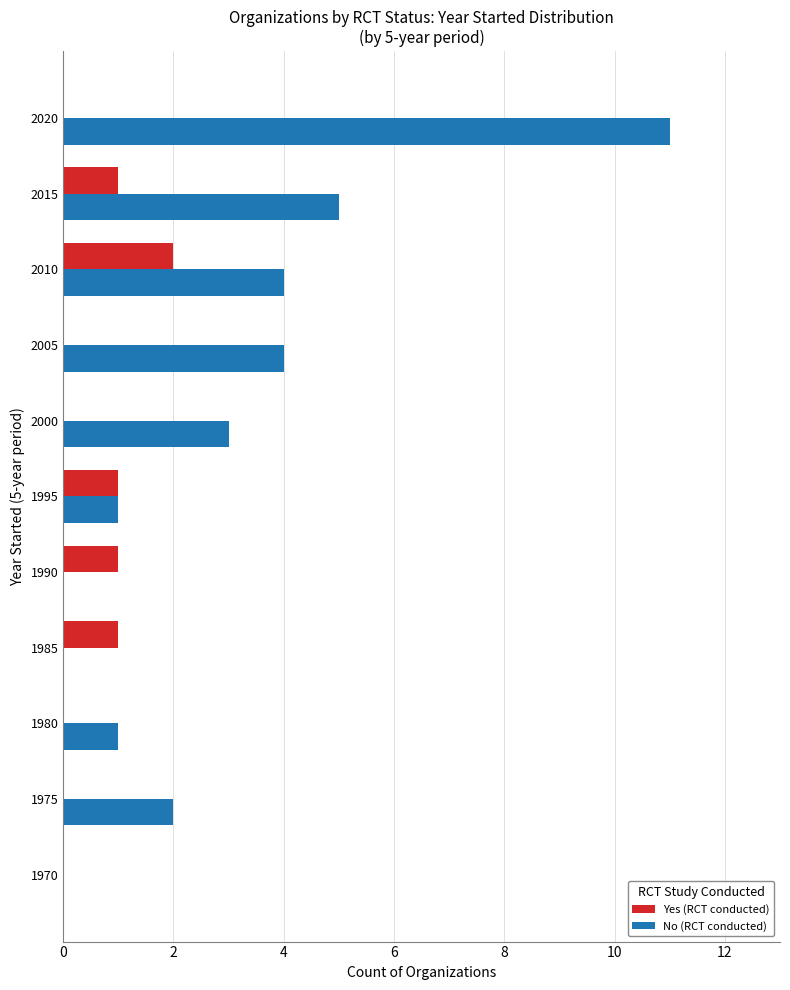

At which label does Yes (RCT conducted) reach its peak?

2010